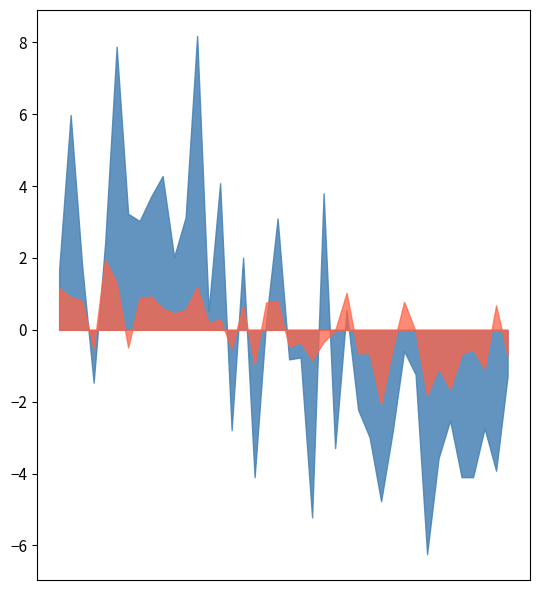

List the series in order of their overall mean, lowest first.

P2, P1